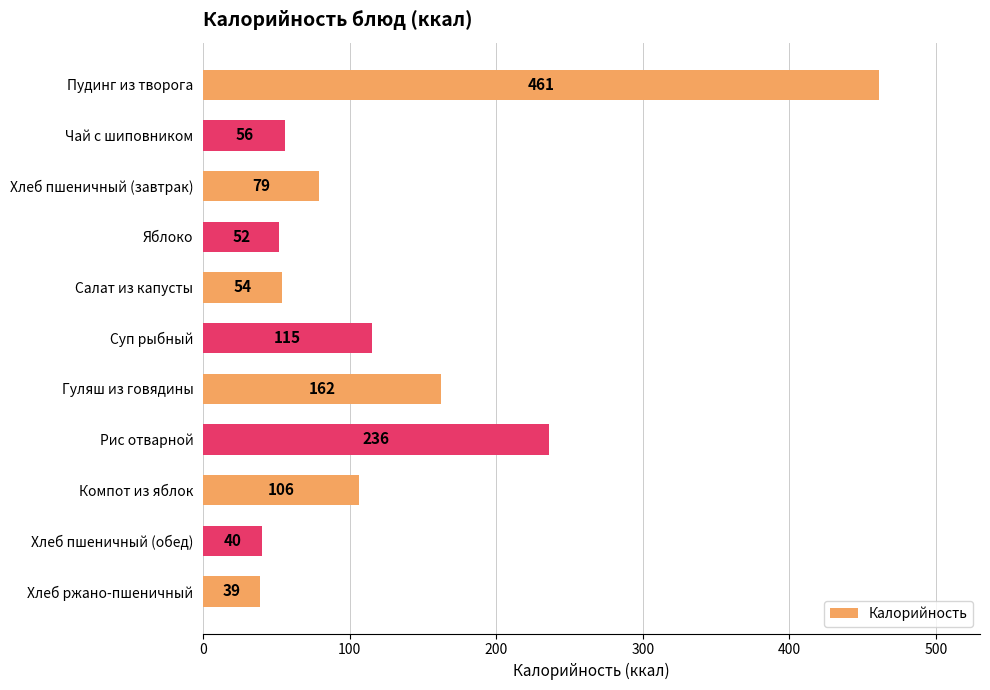

List the labels in order of value, largest first.

Пудинг из творога, Рис отварной, Гуляш из говядины, Суп рыбный, Компот из яблок, Хлеб пшеничный (завтрак), Чай с шиповником, Салат из капусты, Яблоко, Хлеб пшеничный (обед), Хлеб ржано-пшеничный